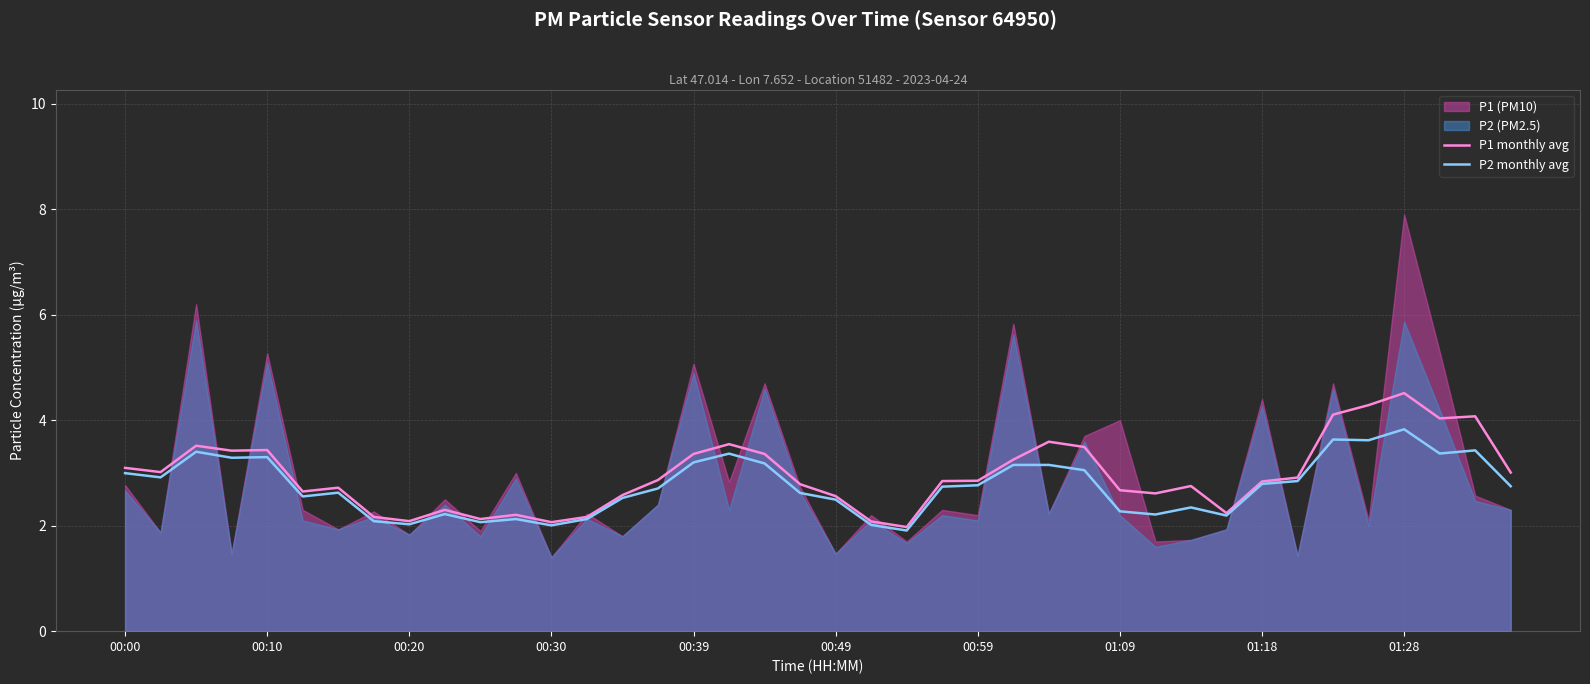

True or false: P2 monthly avg and P1 monthly avg intersect in this chart.

False